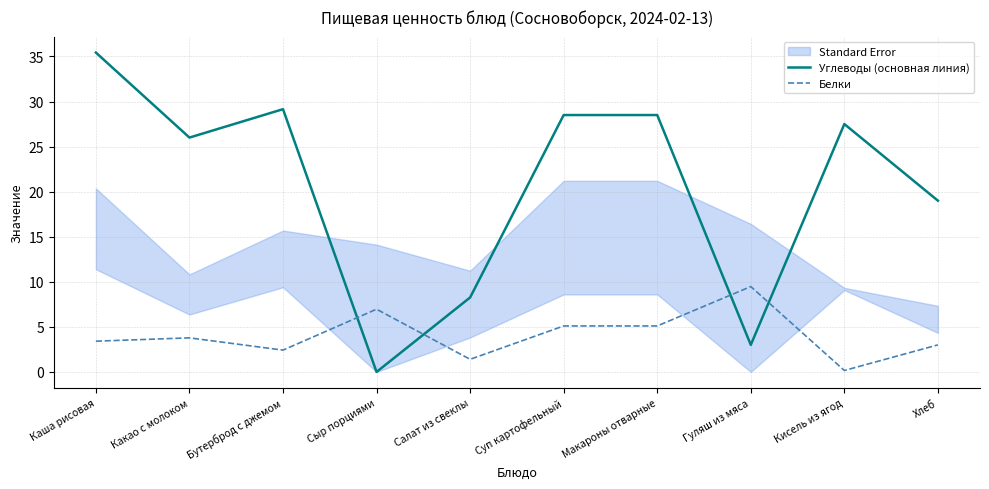

How many data points in Углеводы (основная линия) are less than 27?

5